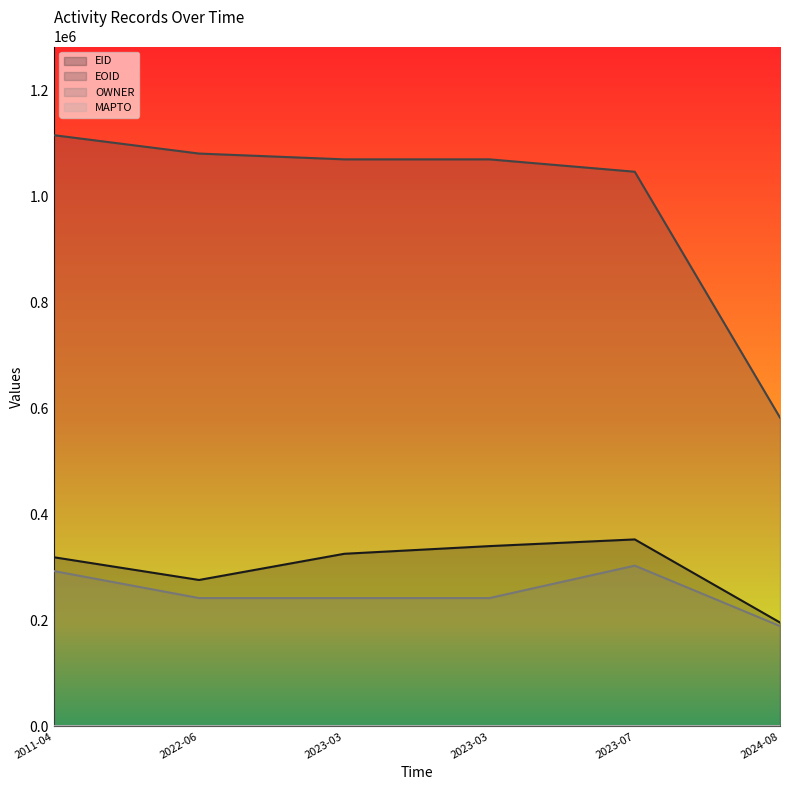

What is the sum of all OWNER values?

1511131